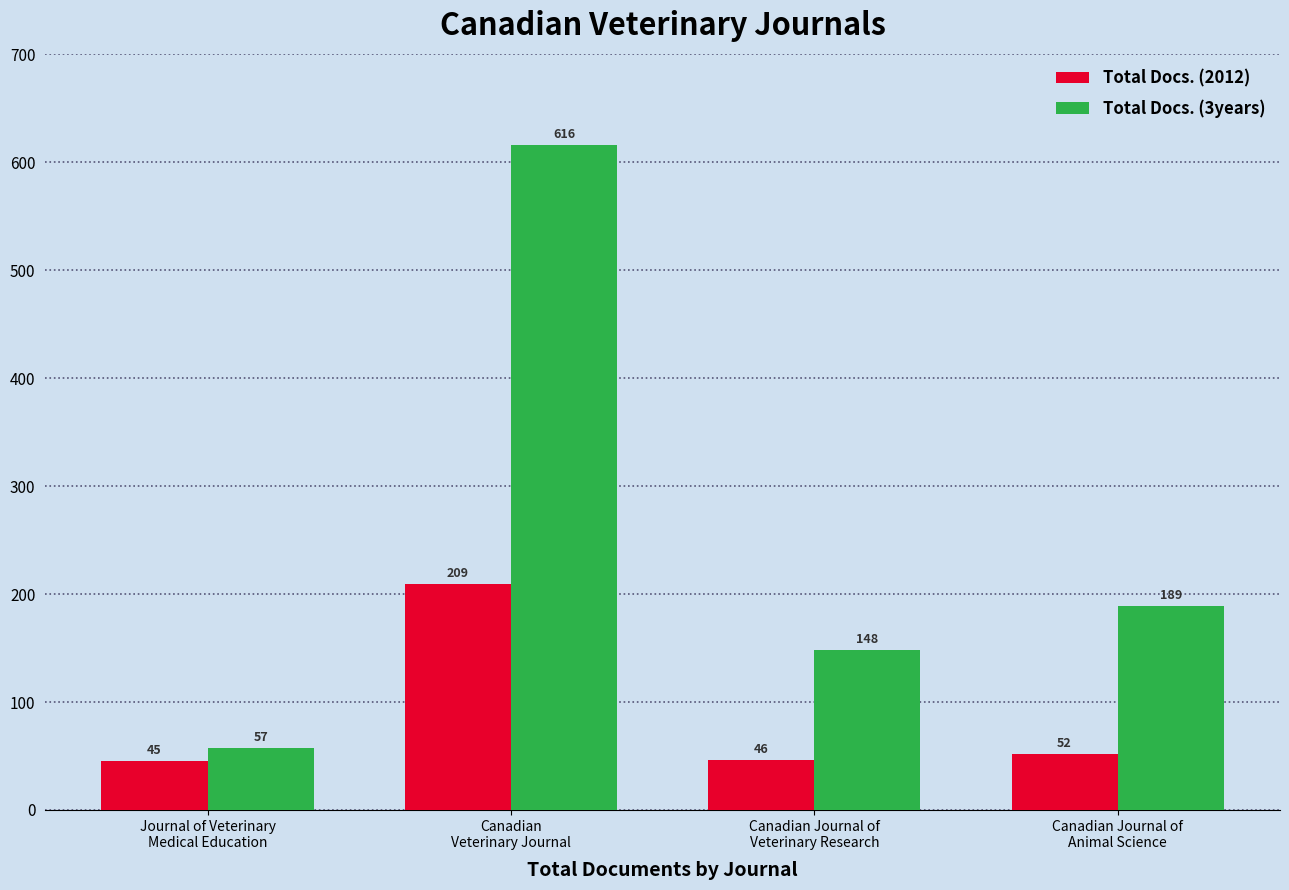

The Total Docs. (3years) series shows 223 at Canadian
Veterinary Journal. True or false?

False